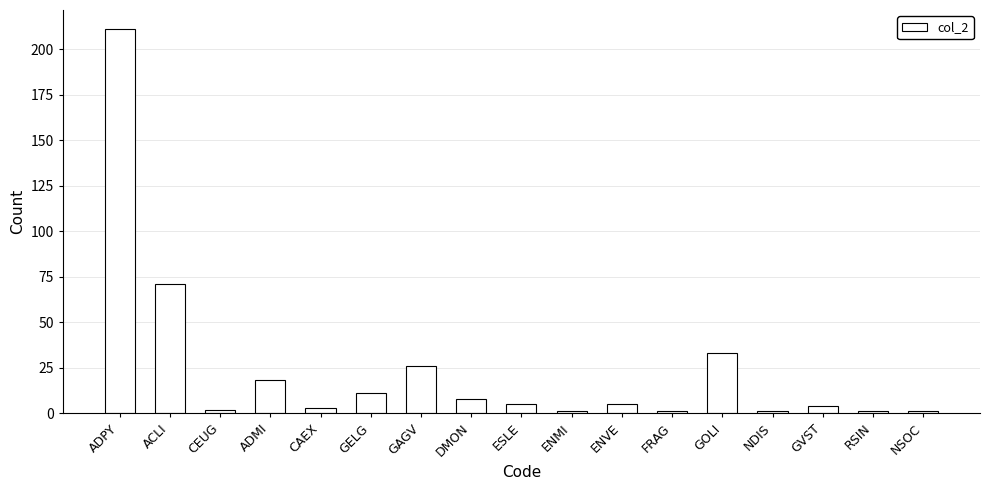

How many data points are less than 5?

8